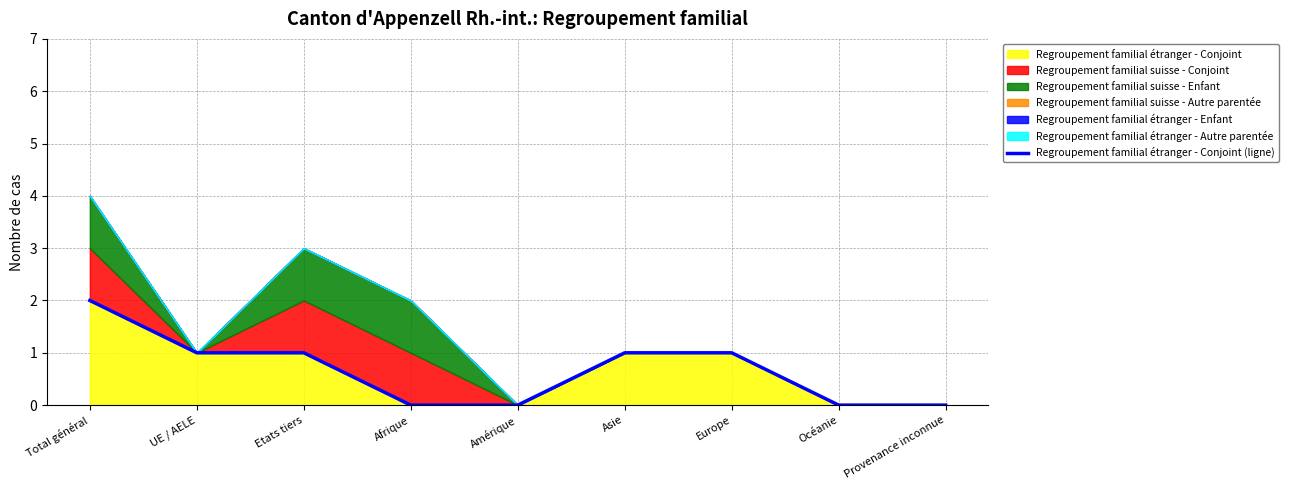

What is the change in value from Afrique to Asie?

+1